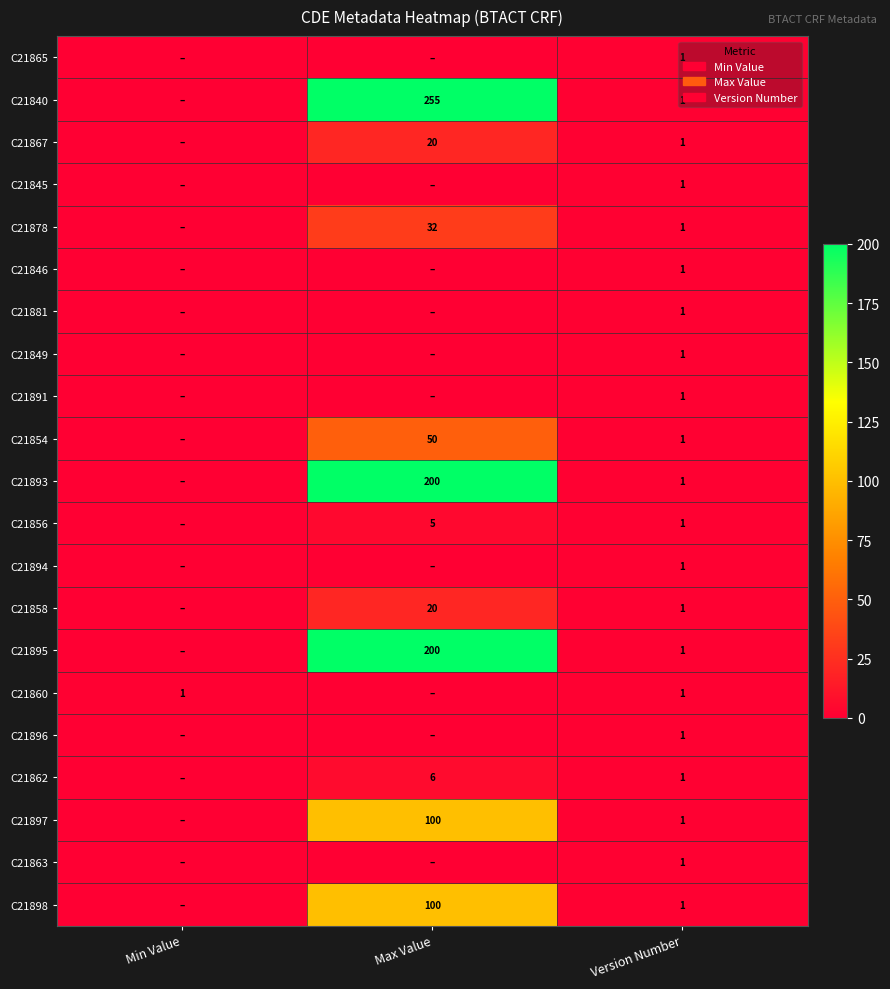

The C21856 series shows 5 at Max Value. True or false?

True